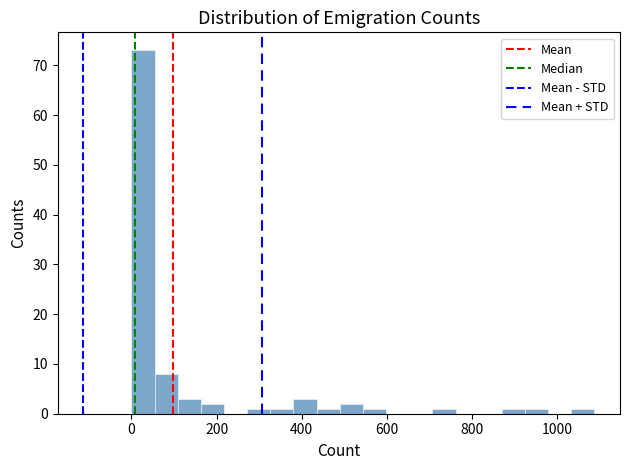

Around what value on the x-axis is the tallest bar? Give the approximate position of its centre, as read against the axis.

20